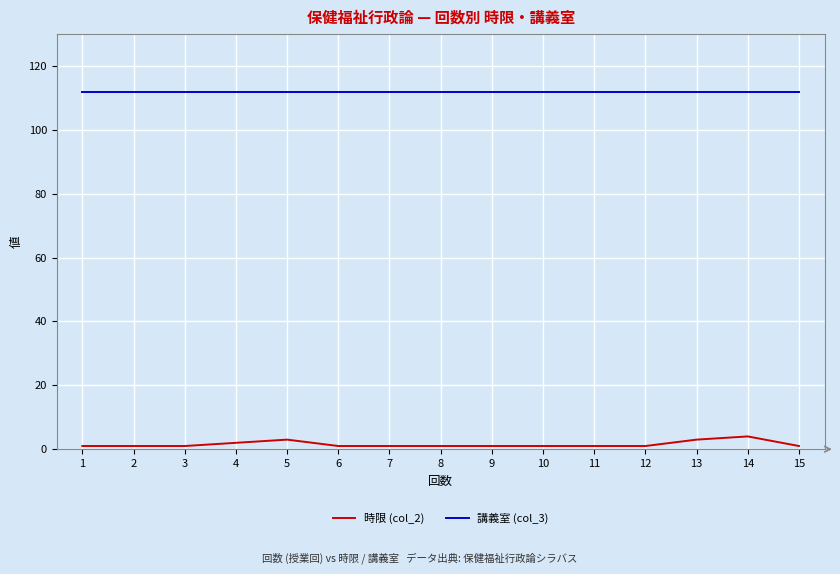

At how many categories does at least one series exceed 102?

15